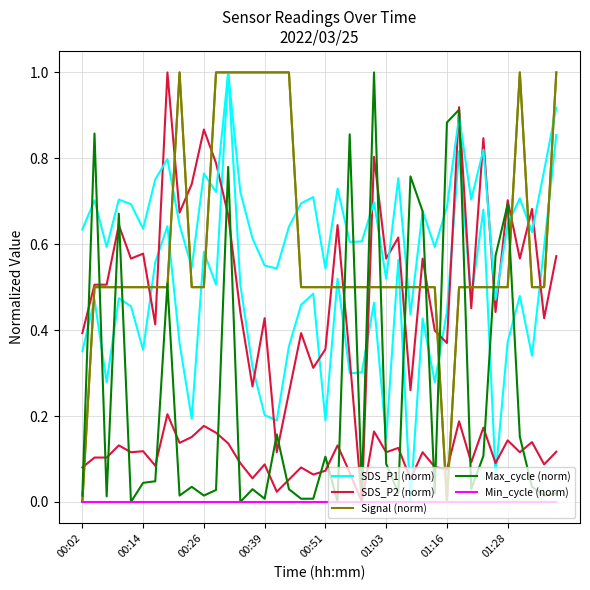

Does the chart display data point markers on the line(s)?

No